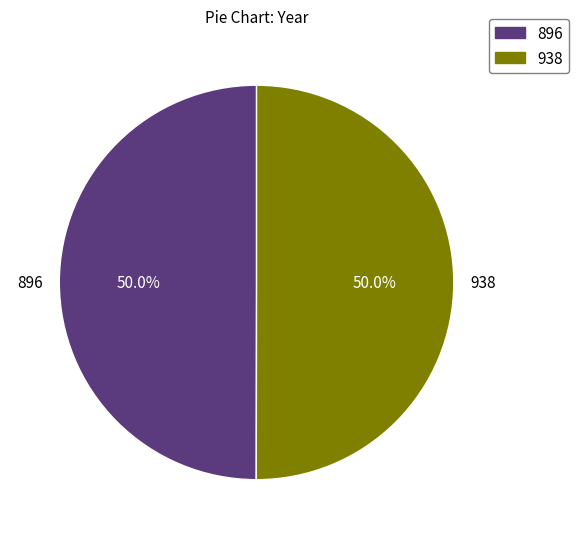

What percentage do 938 and 896 together represent?

100.0%